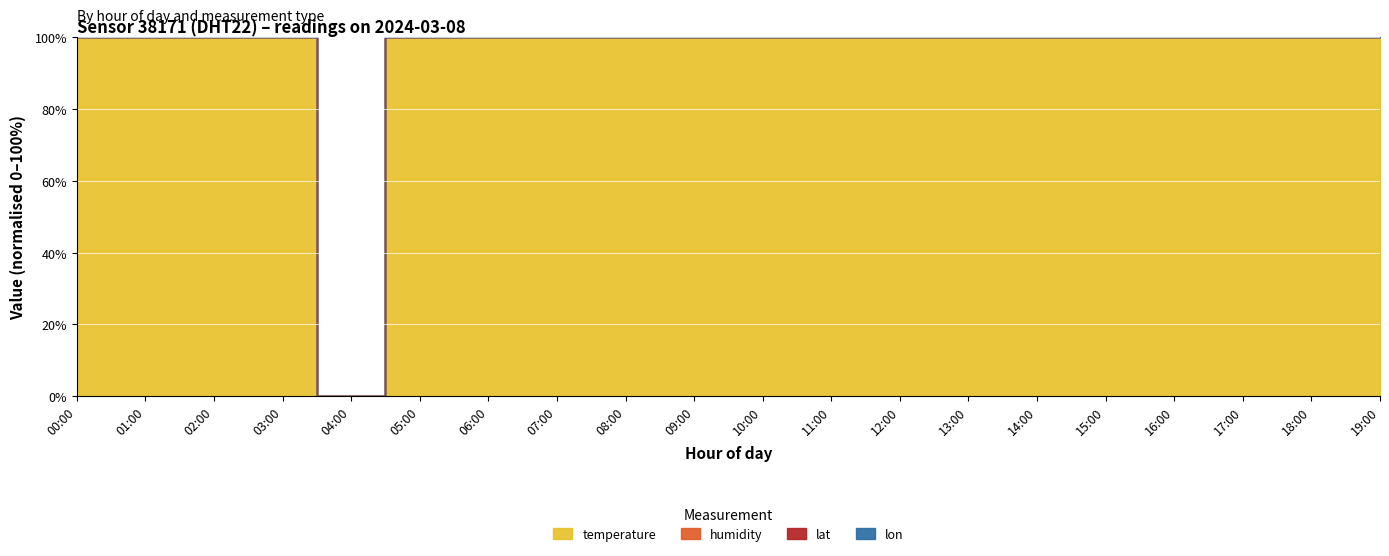

Which label corresponds to the smallest value in the chart?

04:00